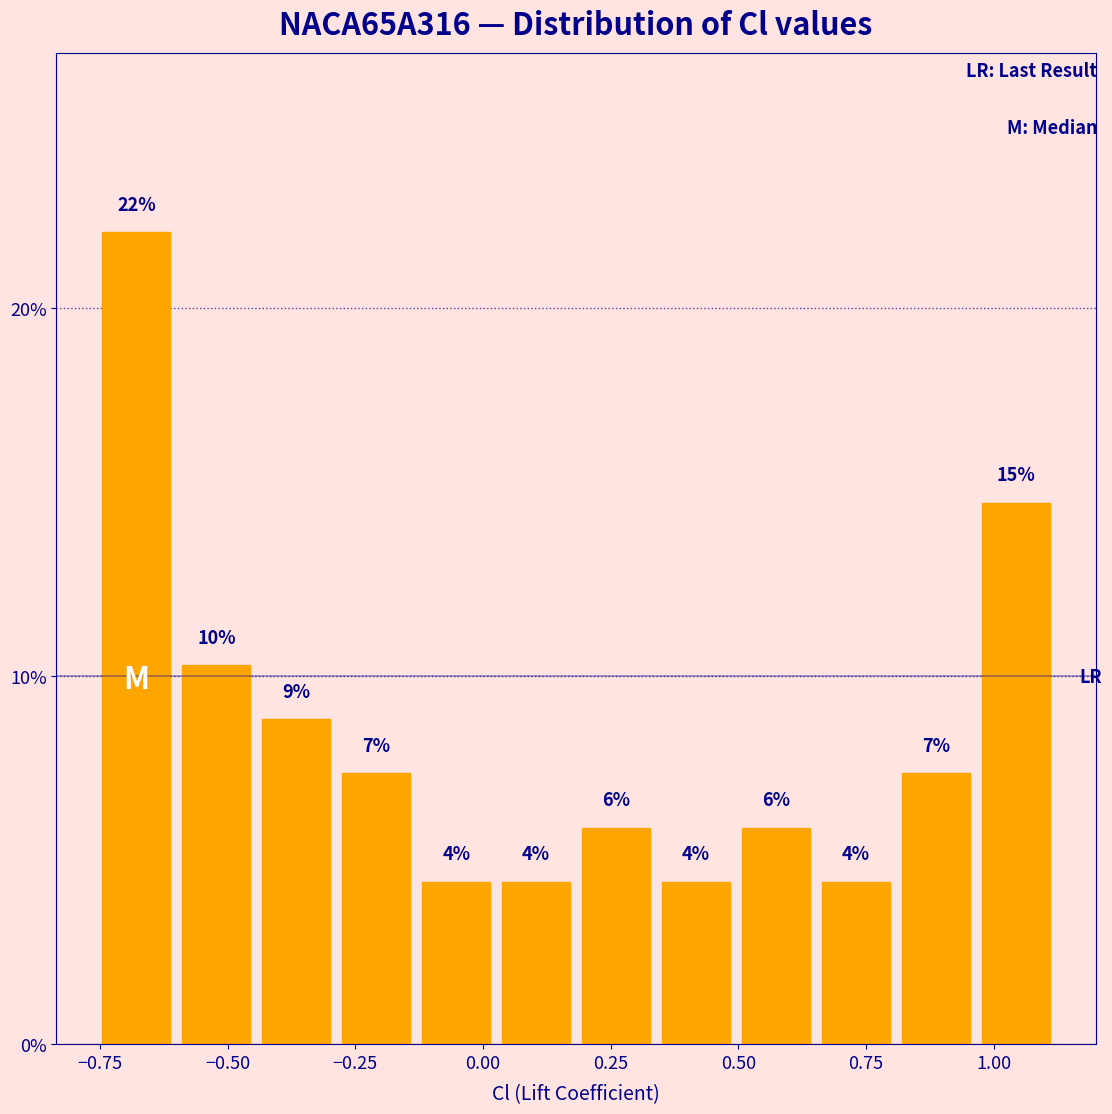

Around what value on the x-axis is the tallest bar? Give the approximate position of its centre, as read against the axis.

-0.70